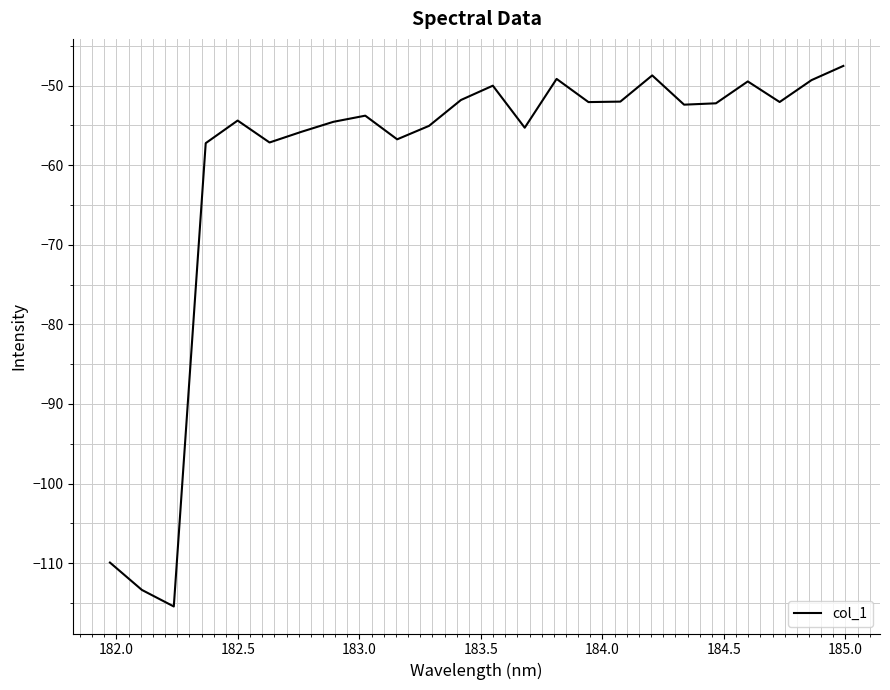

What is the maximum value shown in the chart?

-47.5